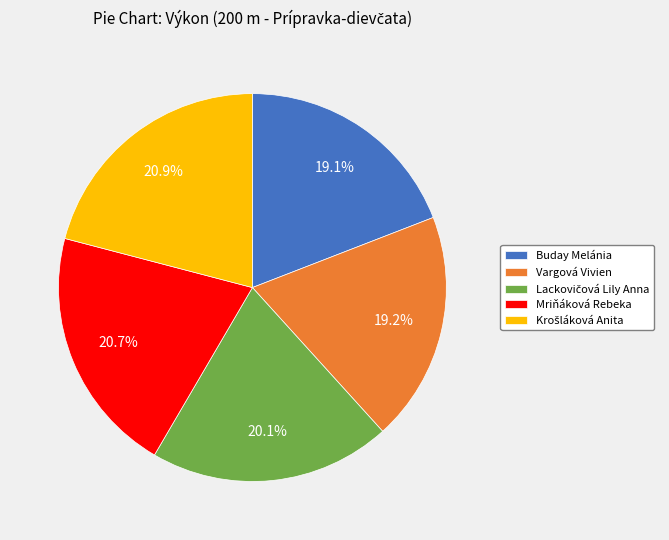

Does Mriňáková Rebeka represent more than half of the total?

No